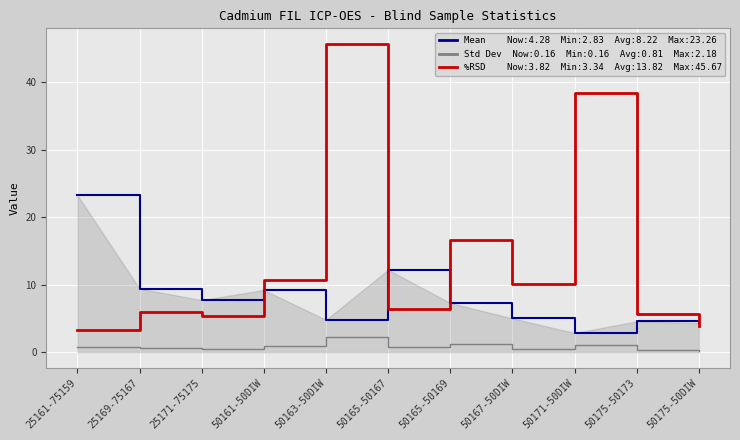

What is the maximum value shown in the chart?

45.7